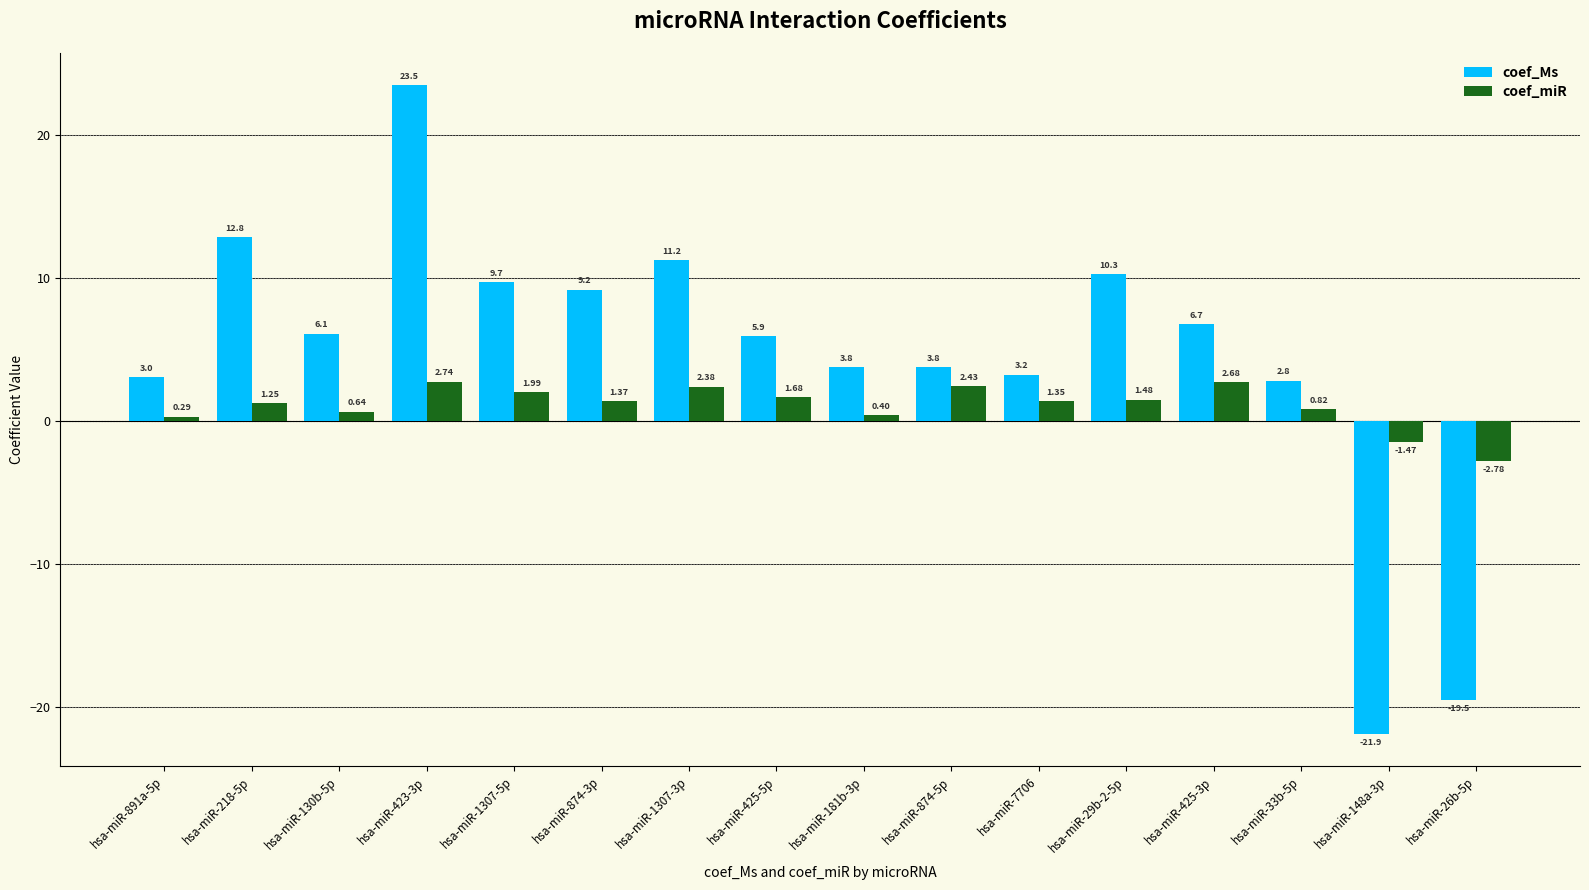

What is the difference between the highest and lowest values at hsa-miR-26b-5p?

16.7